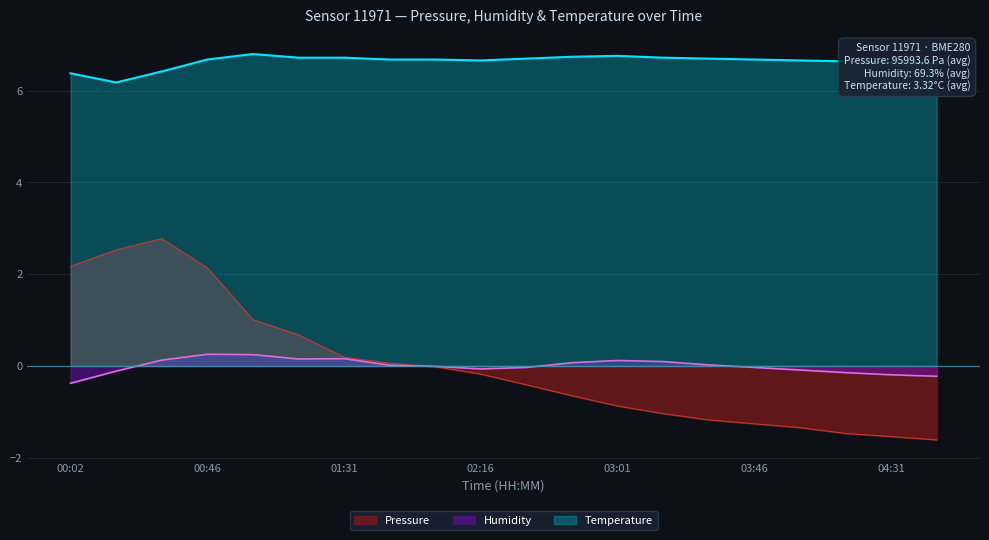

True or false: Humidity has more than 2 interior local peaks.

True